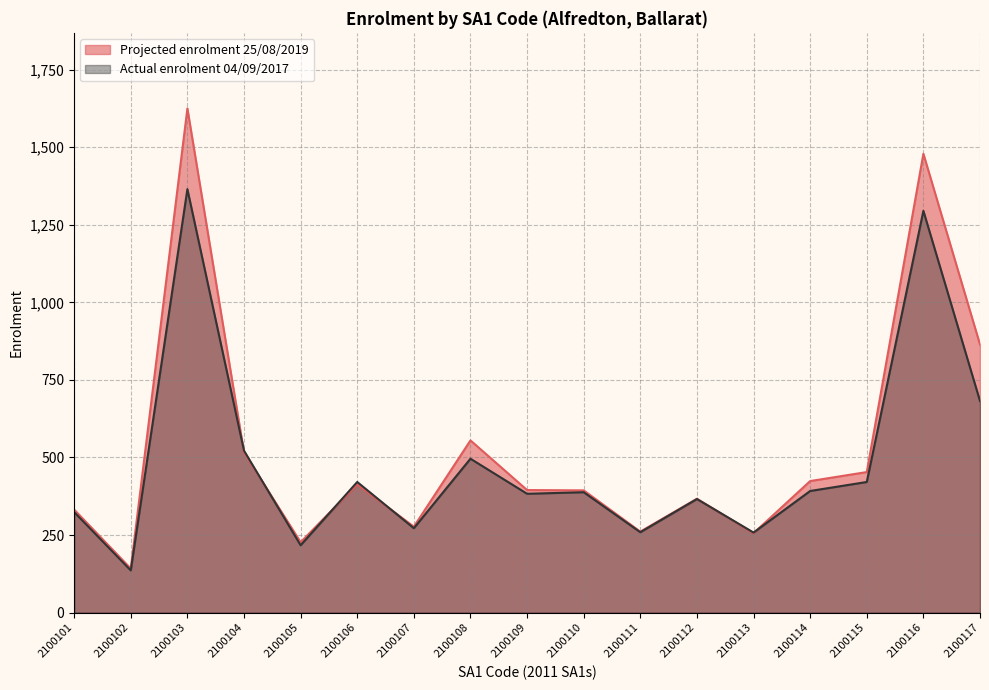

At which label does Actual enrolment 04/09/2017 reach its minimum?

2100102